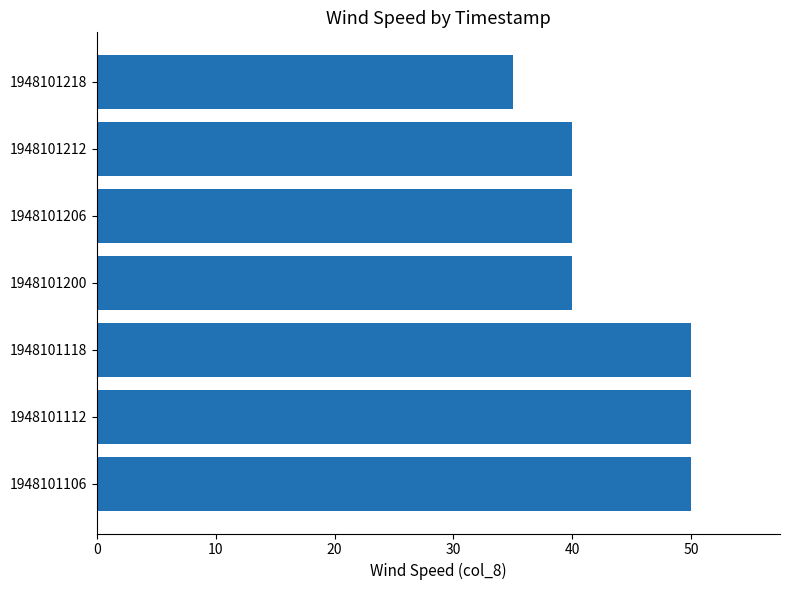

Does the chart contain any negative values?

No